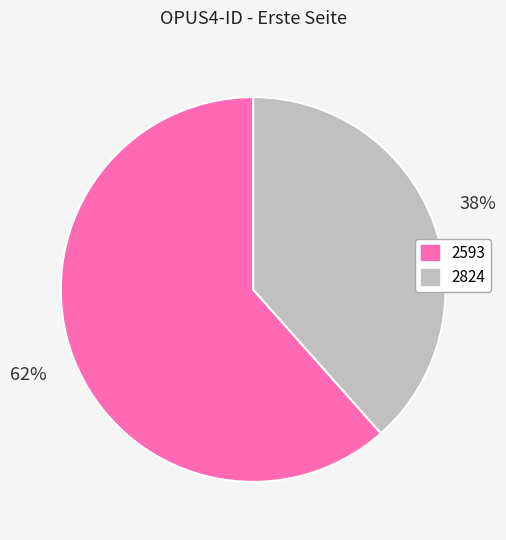

To the nearest percent, what percentage of the pie is 2824?

38%